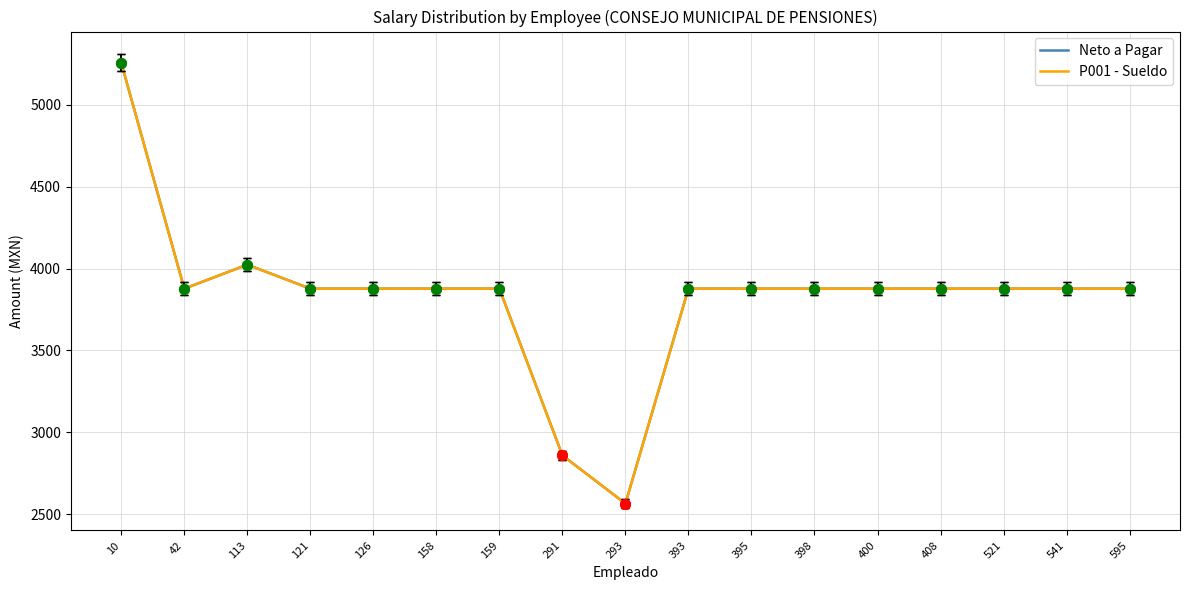

List the labels in order of Neto a Pagar value, largest first.

10, 113, 42, 121, 126, 158, 159, 393, 395, 398, 400, 408, 521, 541, 595, 291, 293